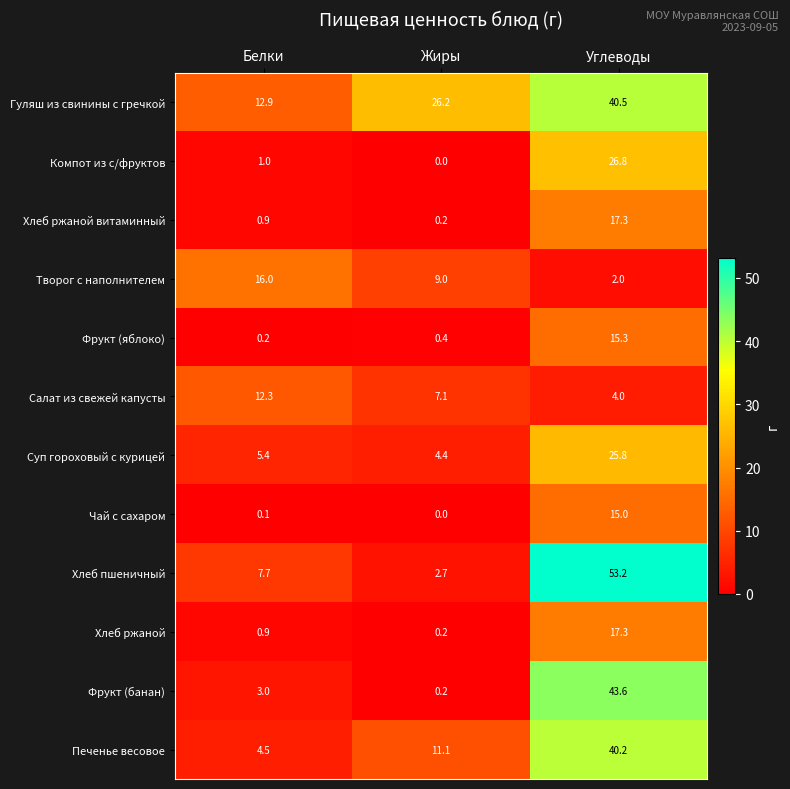

List the labels in order of Печенье весовое value, largest first.

Углеводы, Жиры, Белки